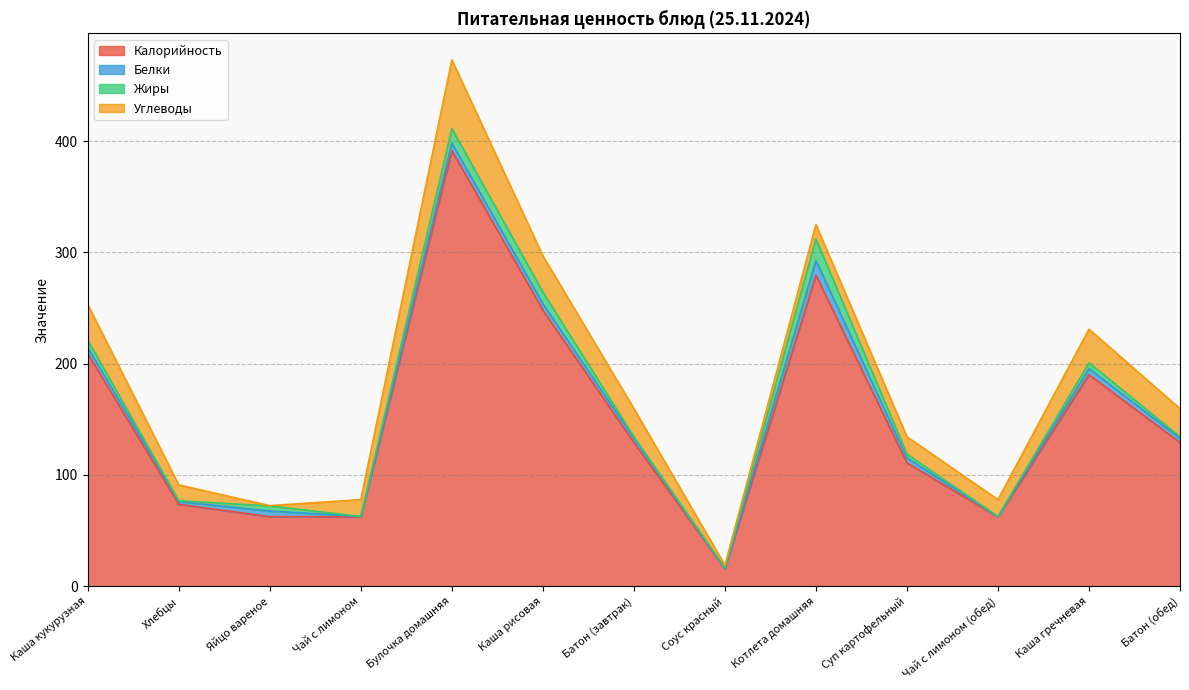

At which category does Белки reach its first local peak?

Яйцо вареное